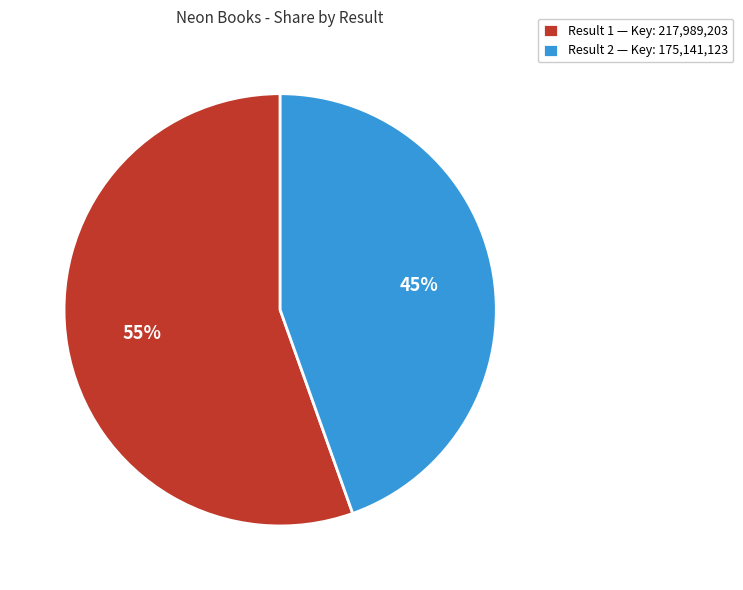

To the nearest percent, what is the combined percentage of Result 2 — Key: 175,141,123 and Result 1 — Key: 217,989,203?

100%